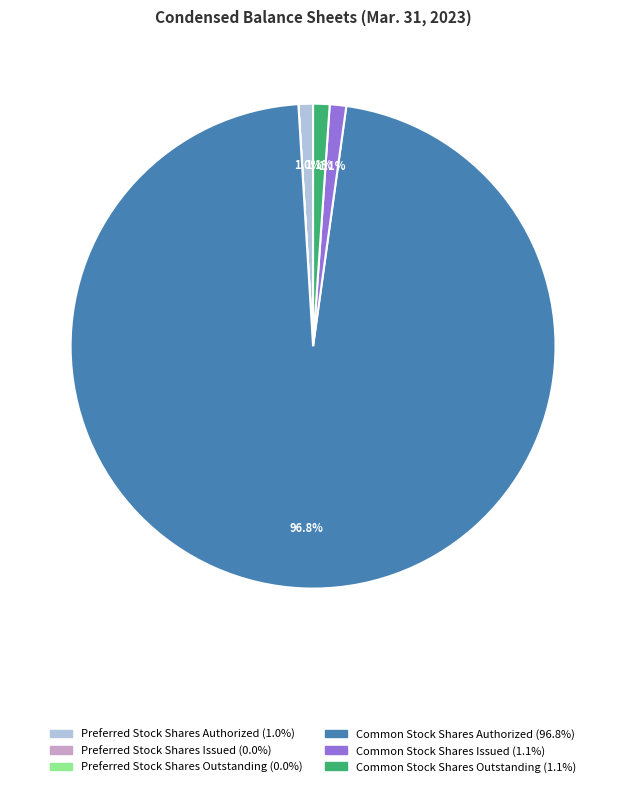

What is the largest slice in the pie chart?

Common Stock Shares Authorized